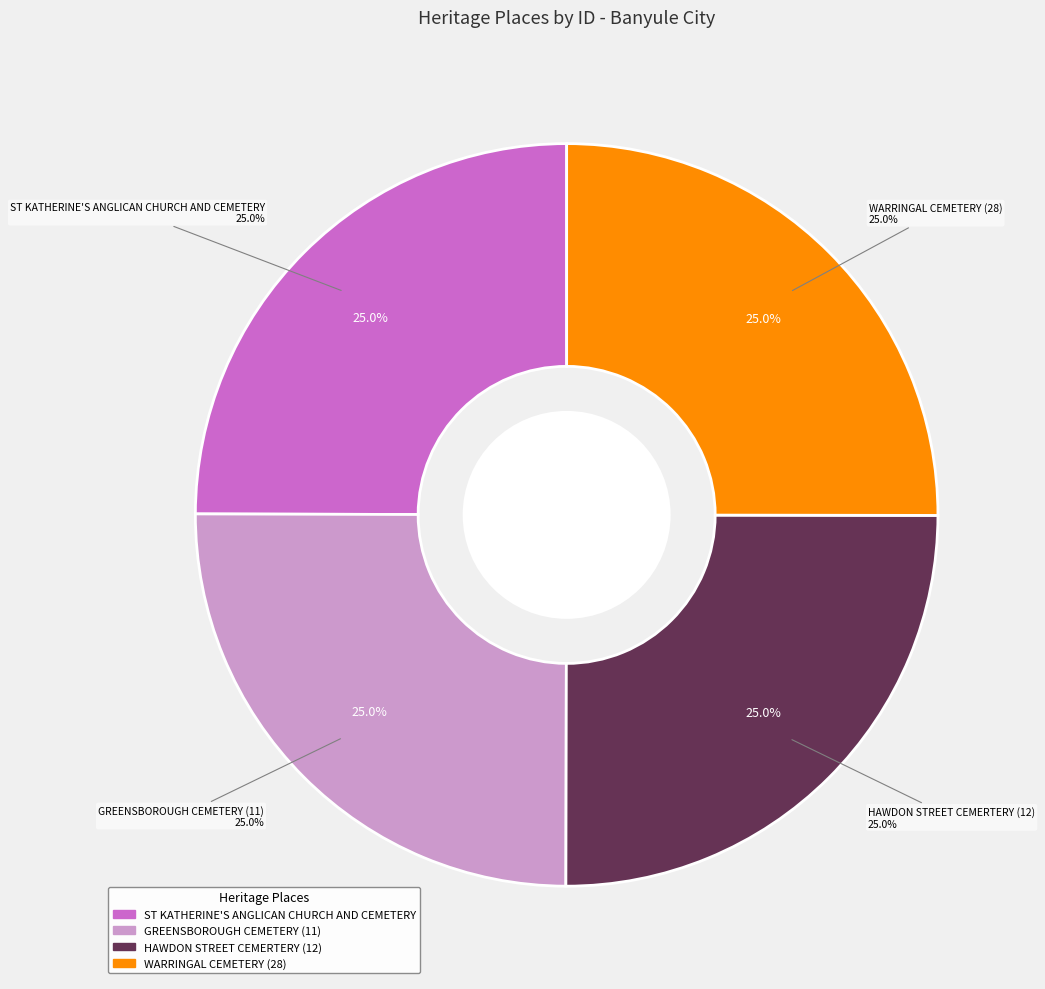

To the nearest percent, what is the combined percentage of GREENSBOROUGH CEMETERY (11) and ST KATHERINE'S ANGLICAN CHURCH AND CEMETERY?

50%